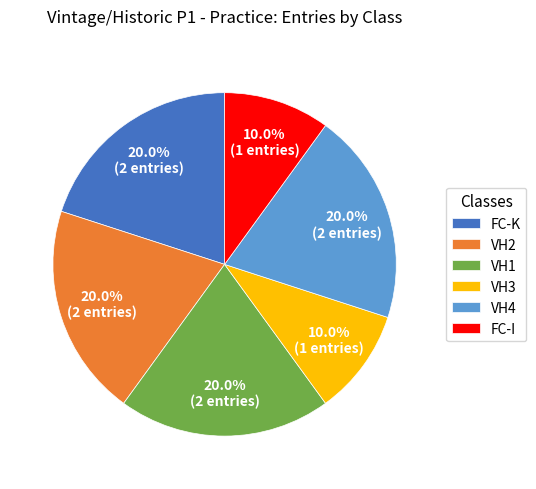

How many segments does this pie chart have?

6